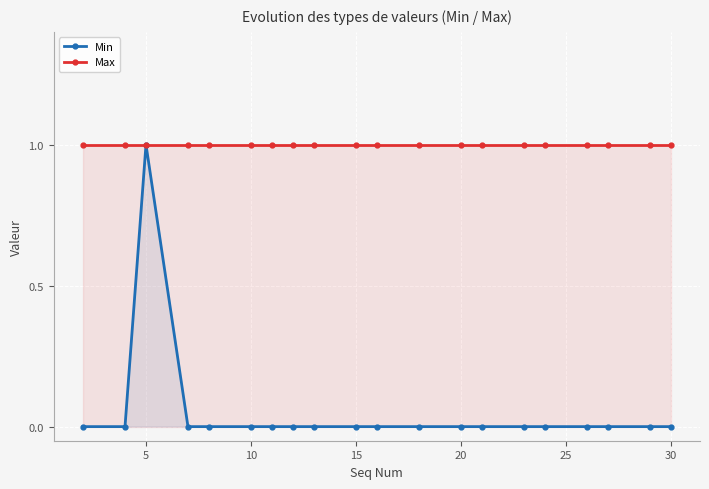

True or false: Max and Min cross at least once.

False